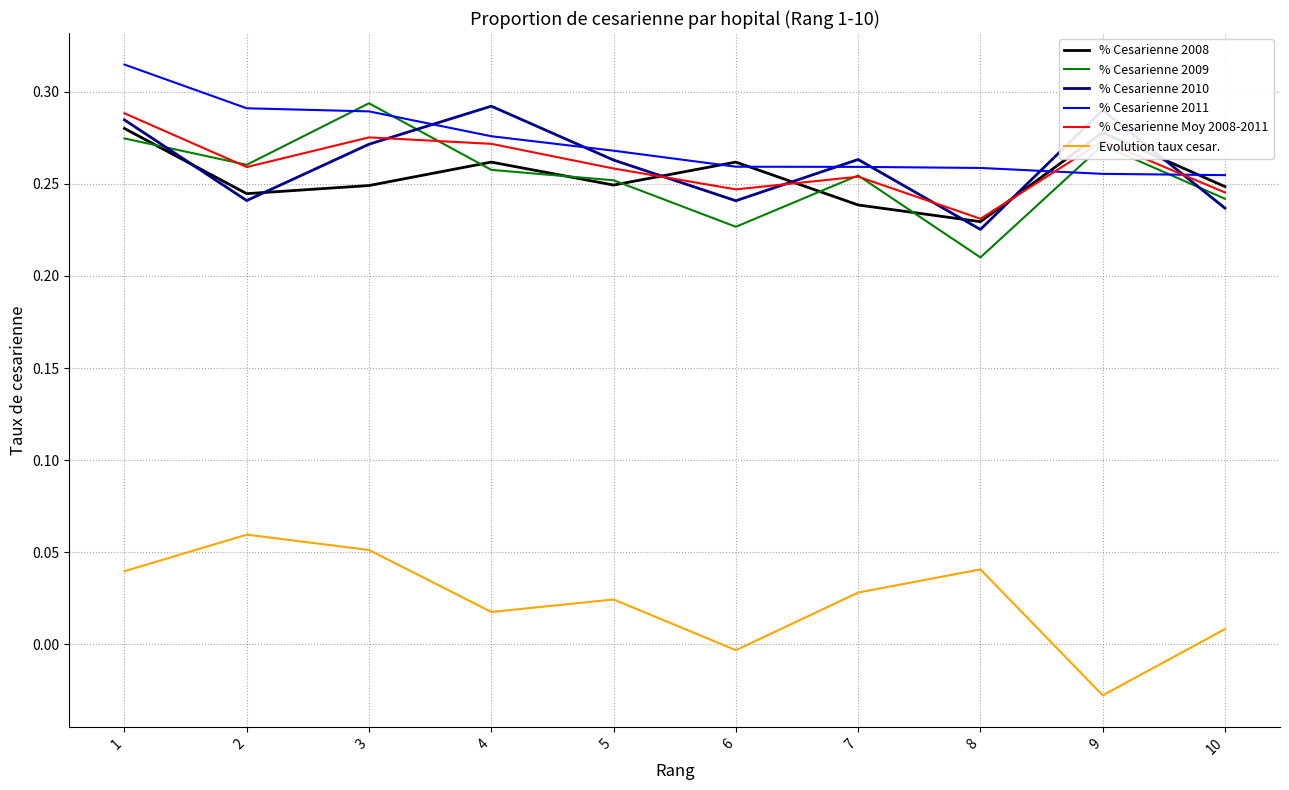

At which category does % Cesarienne Moy 2008-2011 reach its first local peak?

3